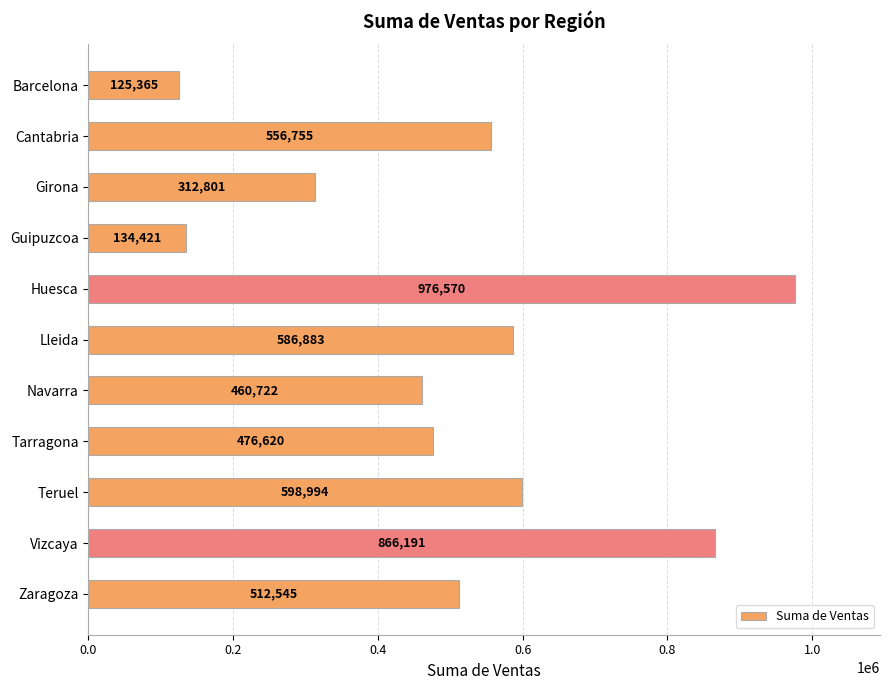

The value at Lleida is 586882.8. True or false?

True